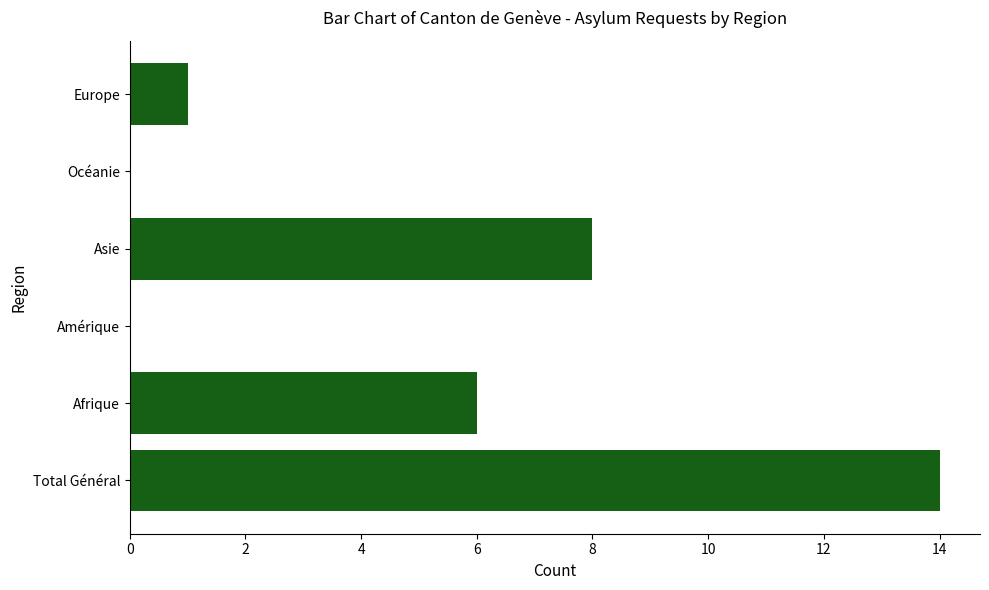

What is the maximum value shown in the chart?

14